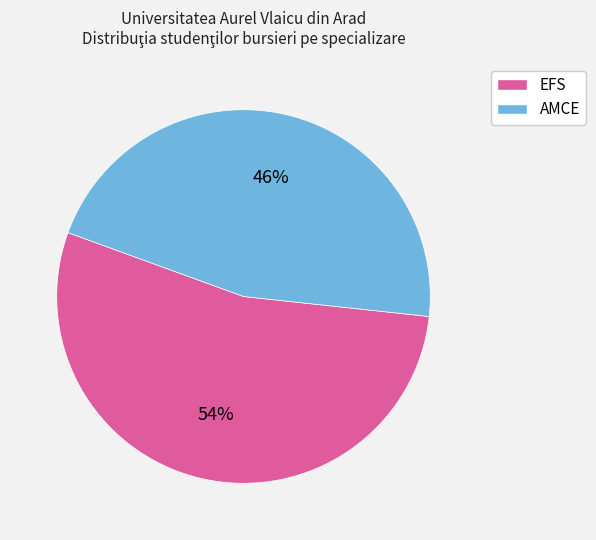

Do EFS and AMCE together represent more than half of the pie?

Yes